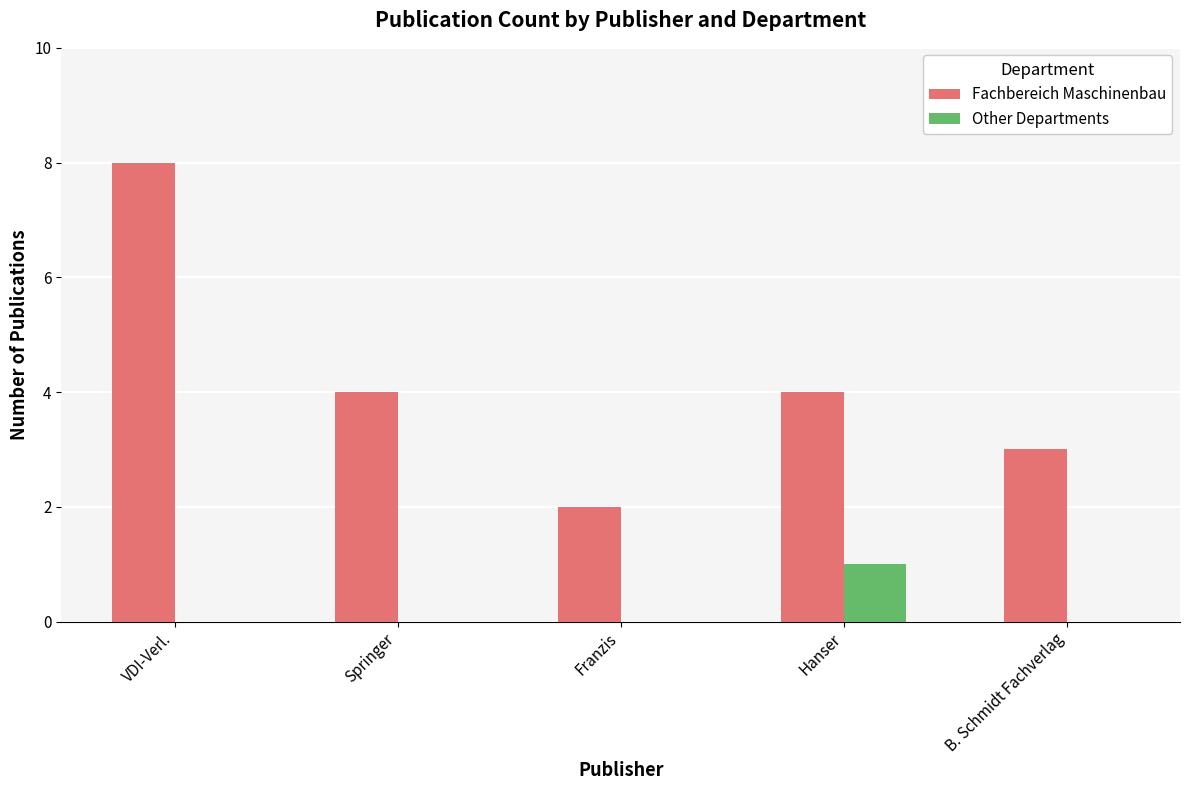

What is the sum of the Fachbereich Maschinenbau values at Hanser and VDI-Verl.?

12